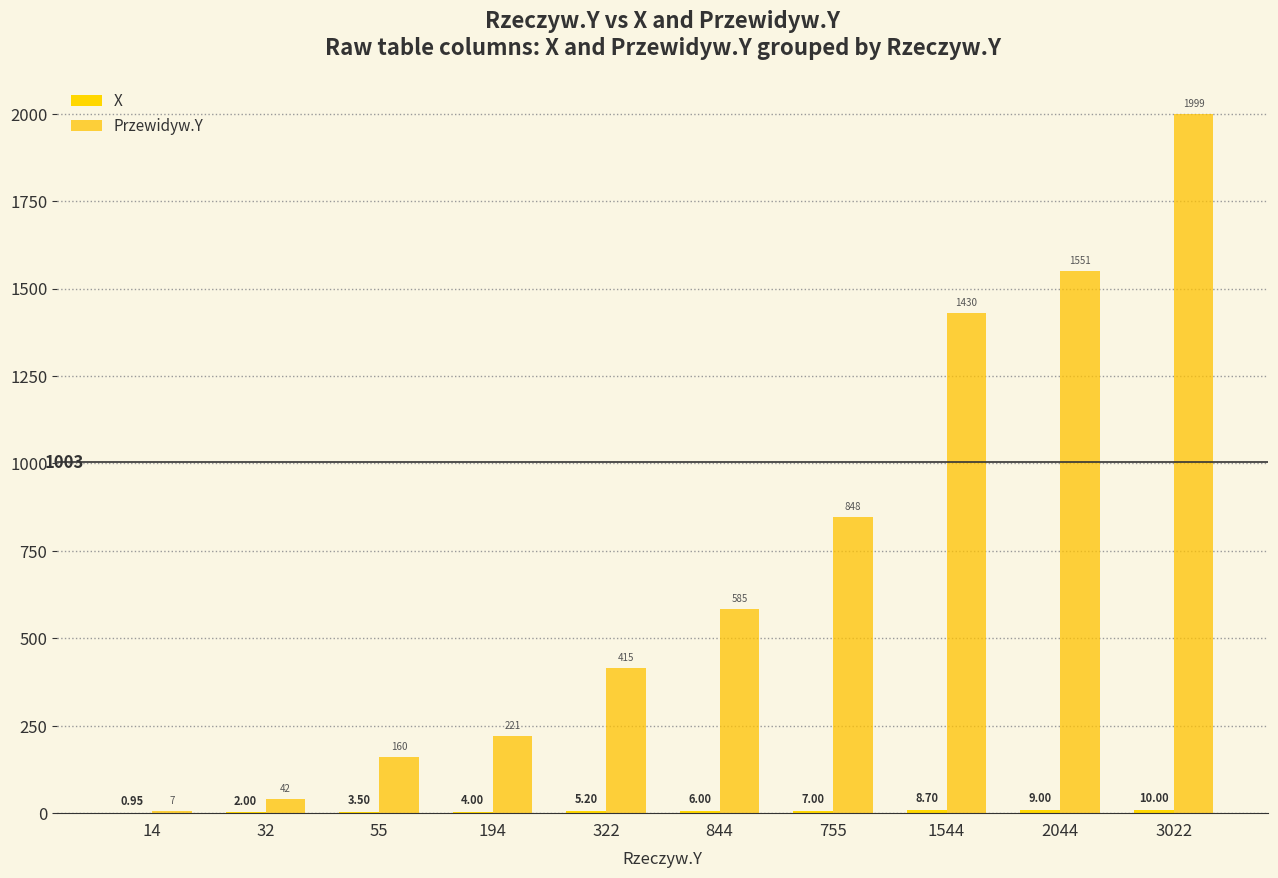

How many groups of bars are there?

10